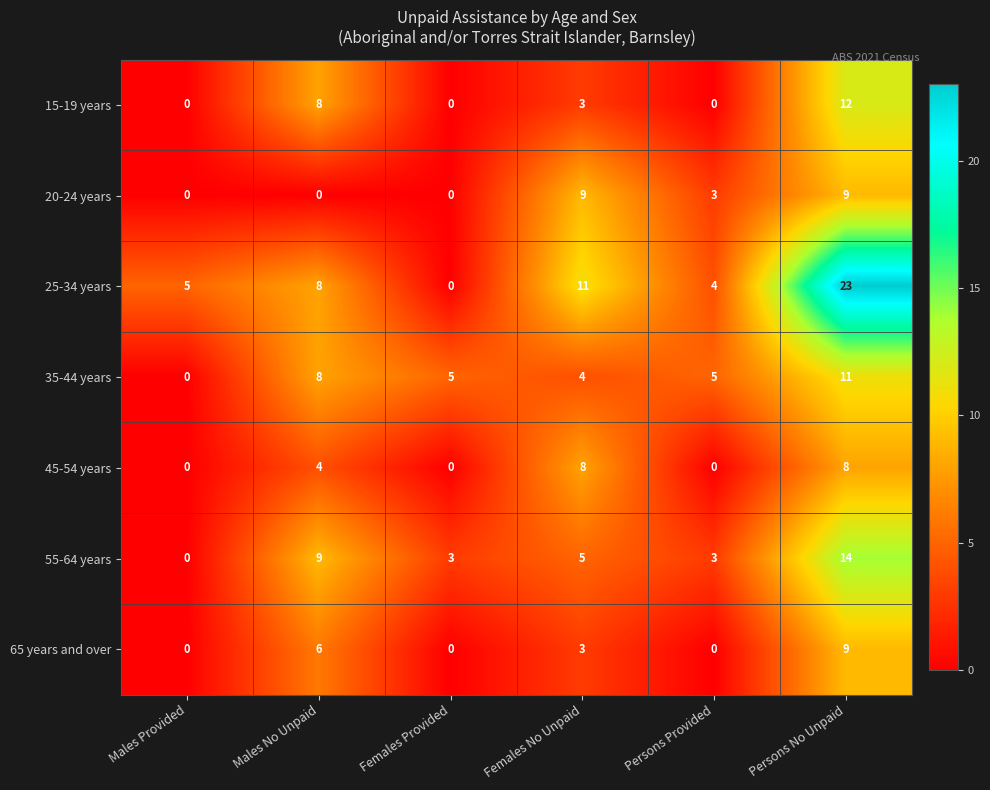

Where is 45-54 years nearest to the value 4?

Males No Unpaid